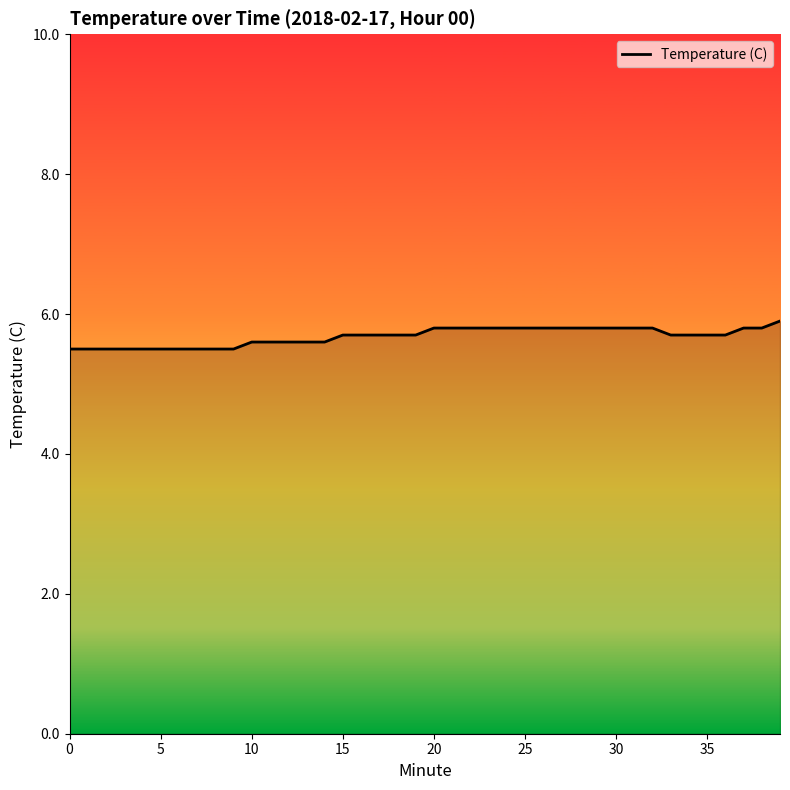

What is the maximum value shown in the chart?

5.9